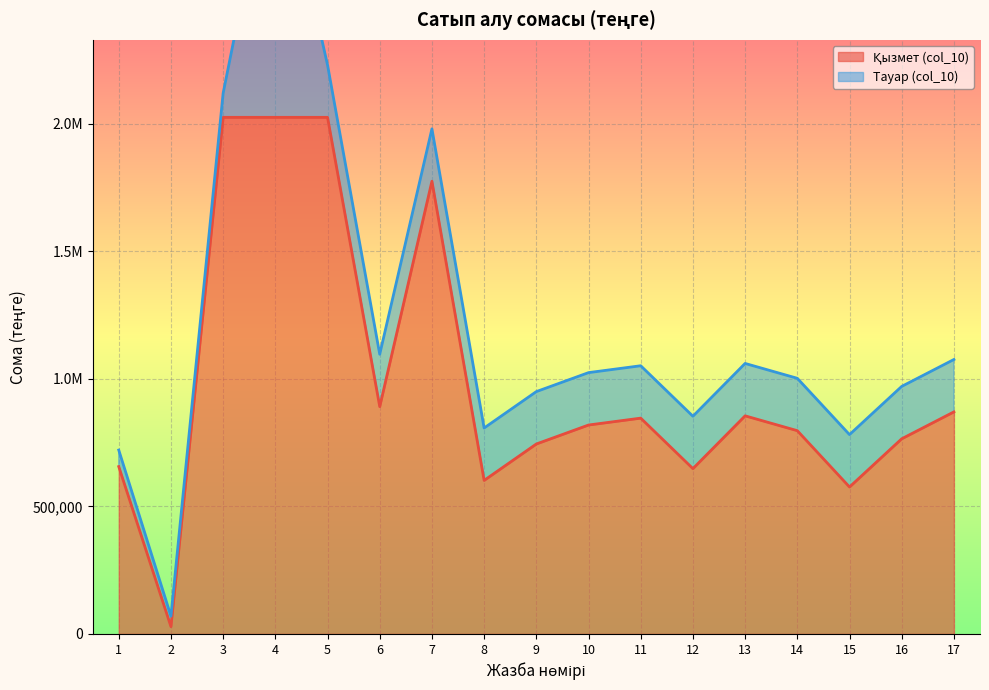

Reading right to left, extract all data points from this chart.

870468.0	765000.0	576000.0	796800.0	855000.0	648000.0	846000.0	819000.0	744600.0	601884.0	1774800.0	891000.0	2025257.1	2025257.1	2025257.1	28571.4	656057.1